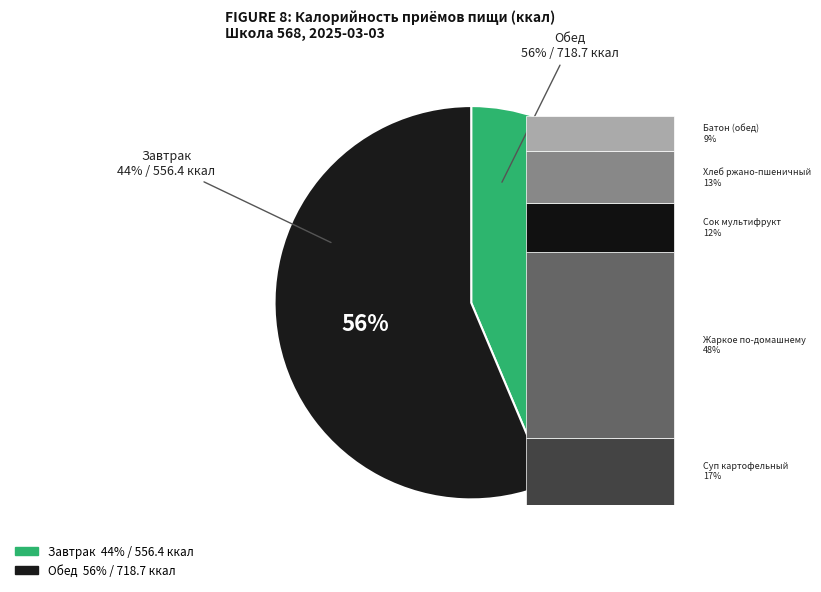

To the nearest percent, what percentage of the pie is Обед?

56%